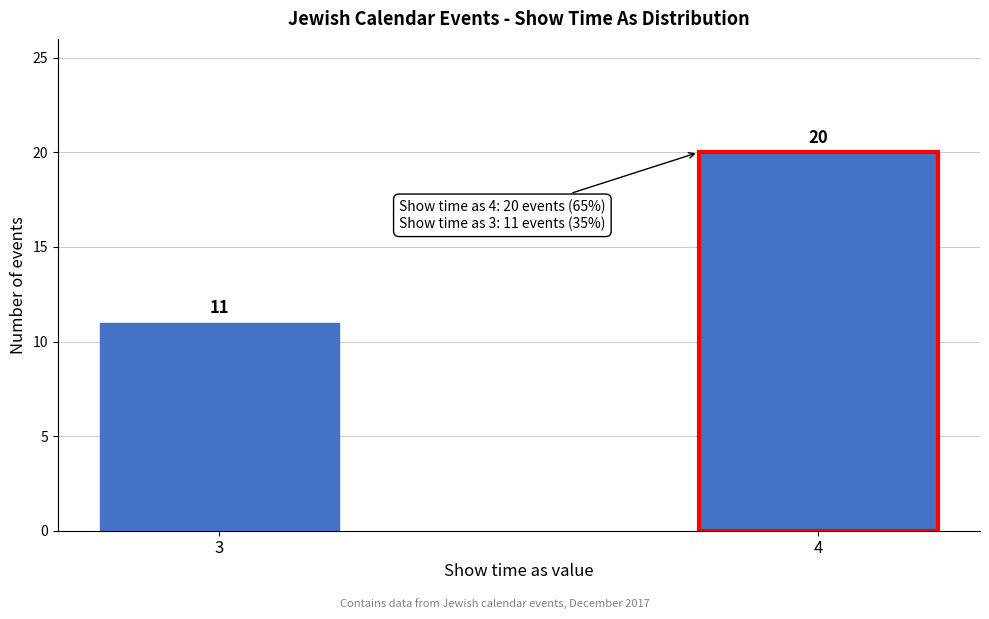

Reading left to right, transcribe all the data shown in this chart.

11	20